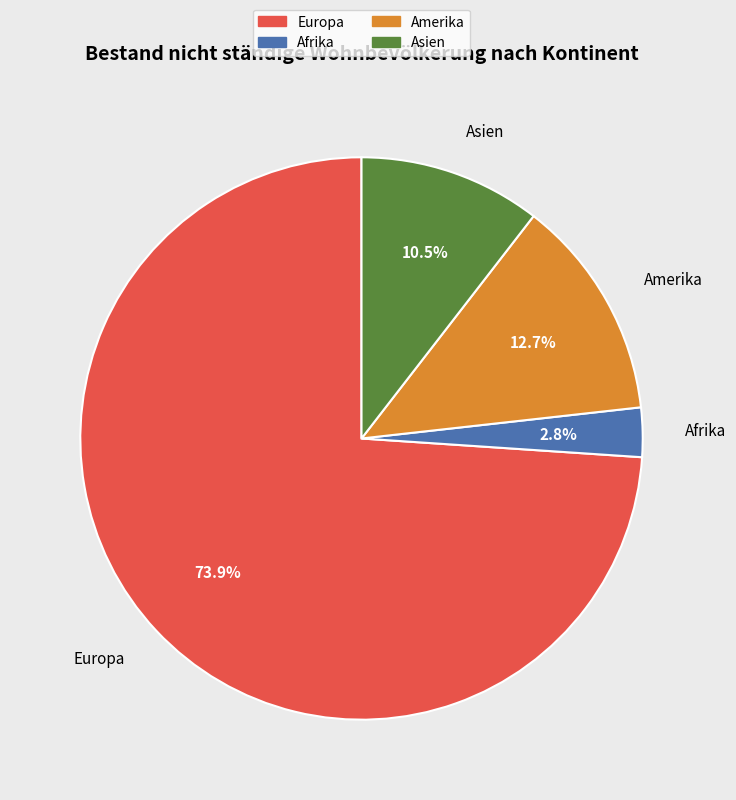

To the nearest percent, what percentage of the pie is Amerika?

13%